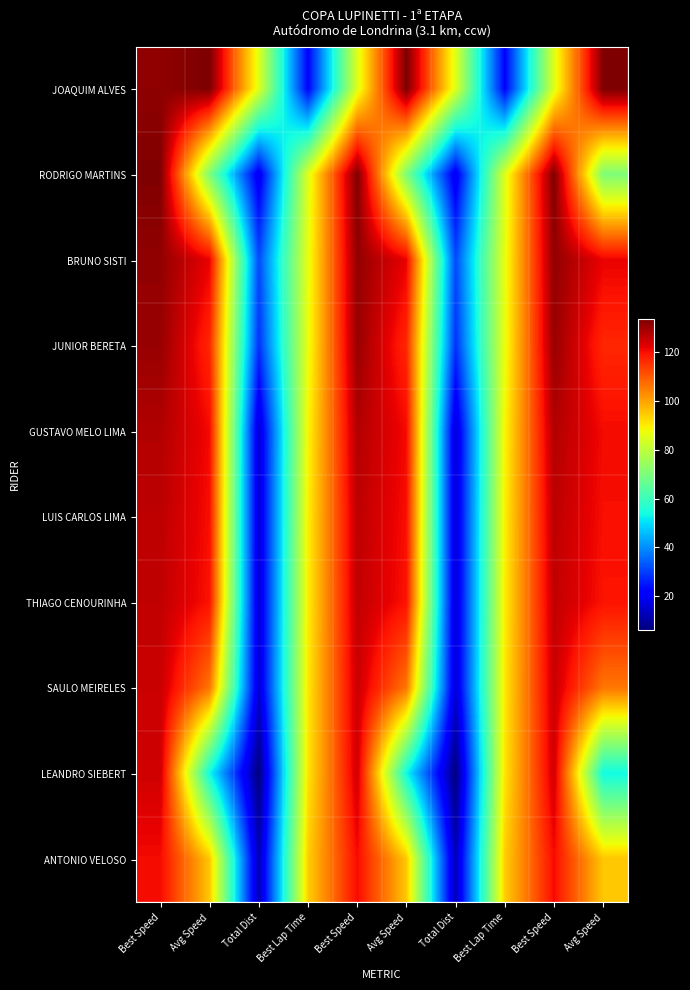

List the series in order of their peak value, highest first.

JOAQUIM ALVES, RODRIGO MARTINS, BRUNO SISTI, JUNIOR BERETA, GUSTAVO MELO LIMA, LUIS CARLOS LIMA, THIAGO CENOURINHA, SAULO MEIRELES, LEANDRO SIEBERT, ANTONIO VELOSO